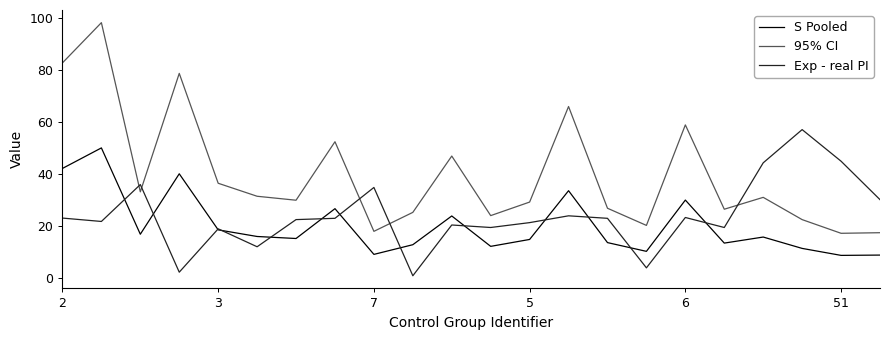

Rank the series by their maximum value, from lowest to highest.

S Pooled, Exp - real PI, 95% CI